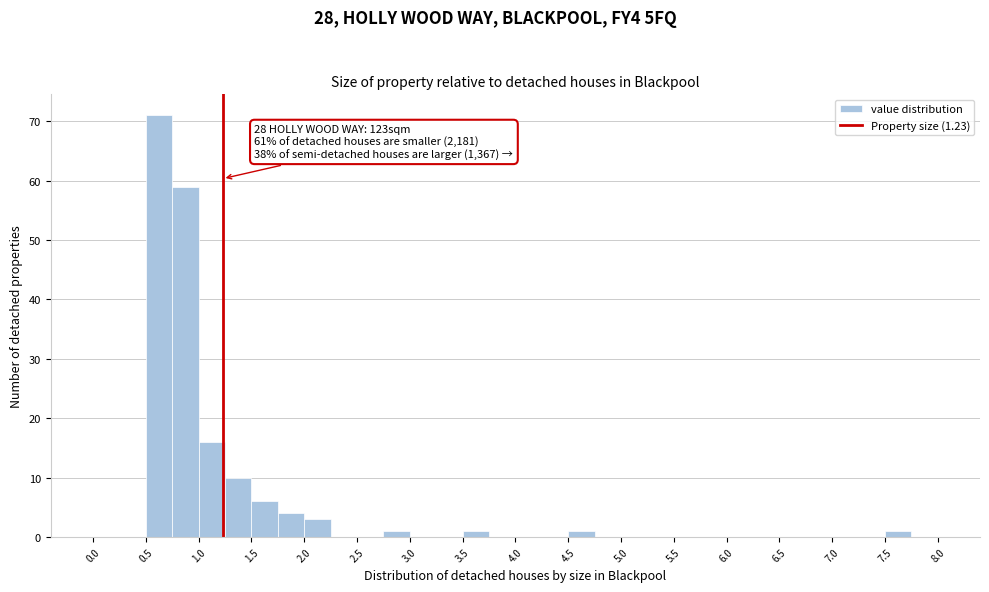

Over which range of the x-axis is the bar tallest?

0.50 to 0.75